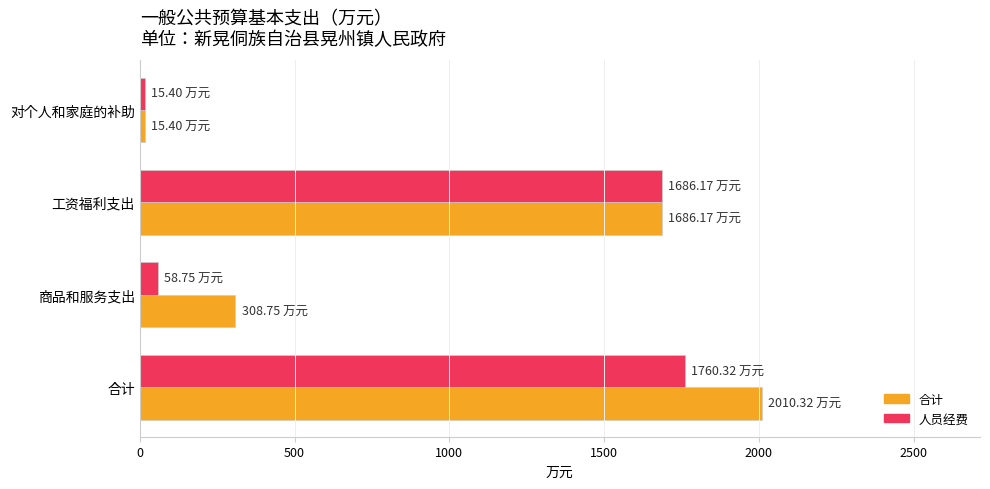

At which label is 合计 closest to 1012?

工资福利支出